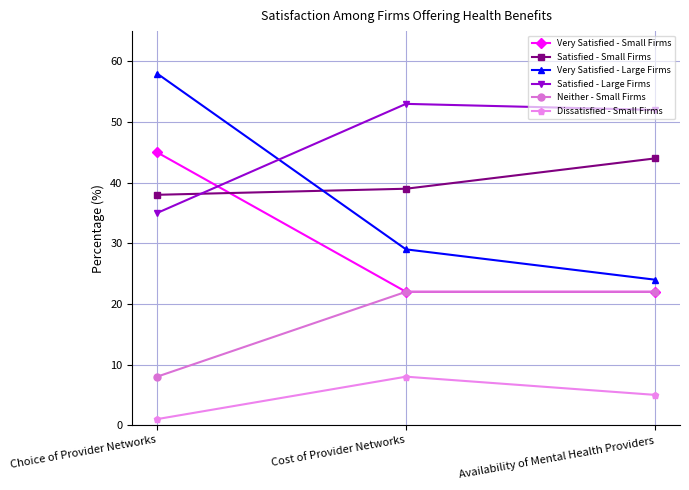

Which category has the highest value in the Dissatisfied - Small Firms series?

Cost of Provider Networks